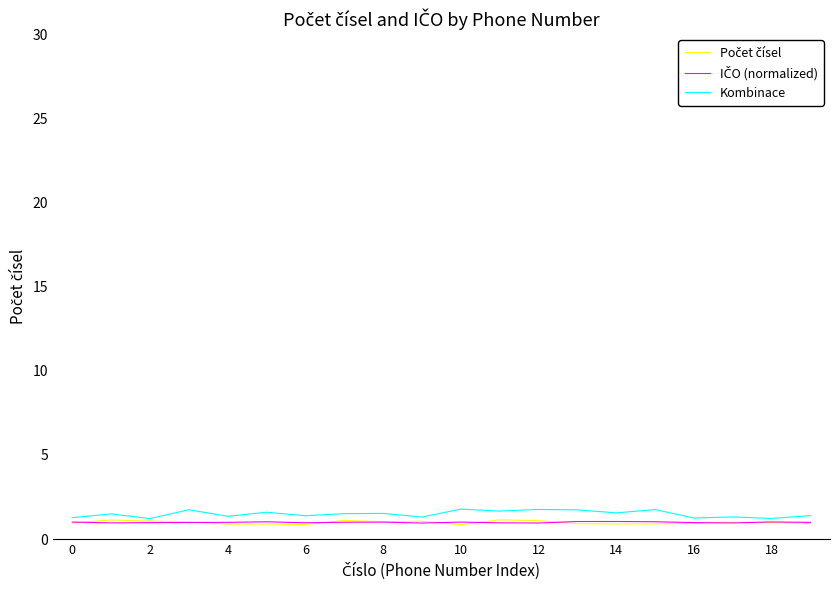

What is the greatest value displayed?

1.8